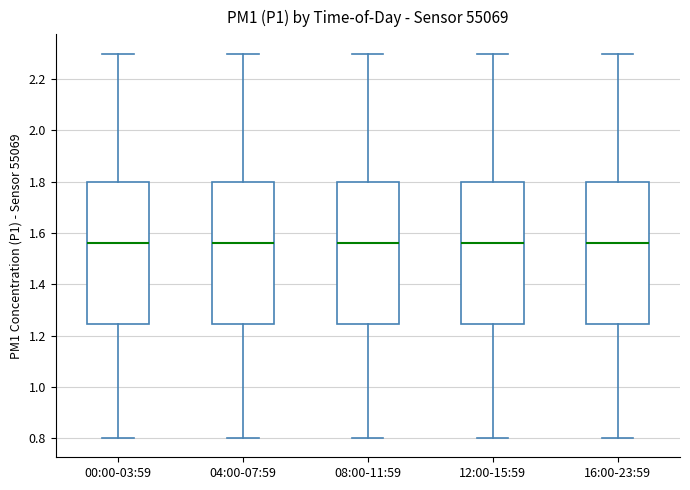

Where does the lower whisker of the box for 12:00-15:59 end on the y-axis? The values are not printed on the chart, so give them approximately, as read against the axis.

0.80